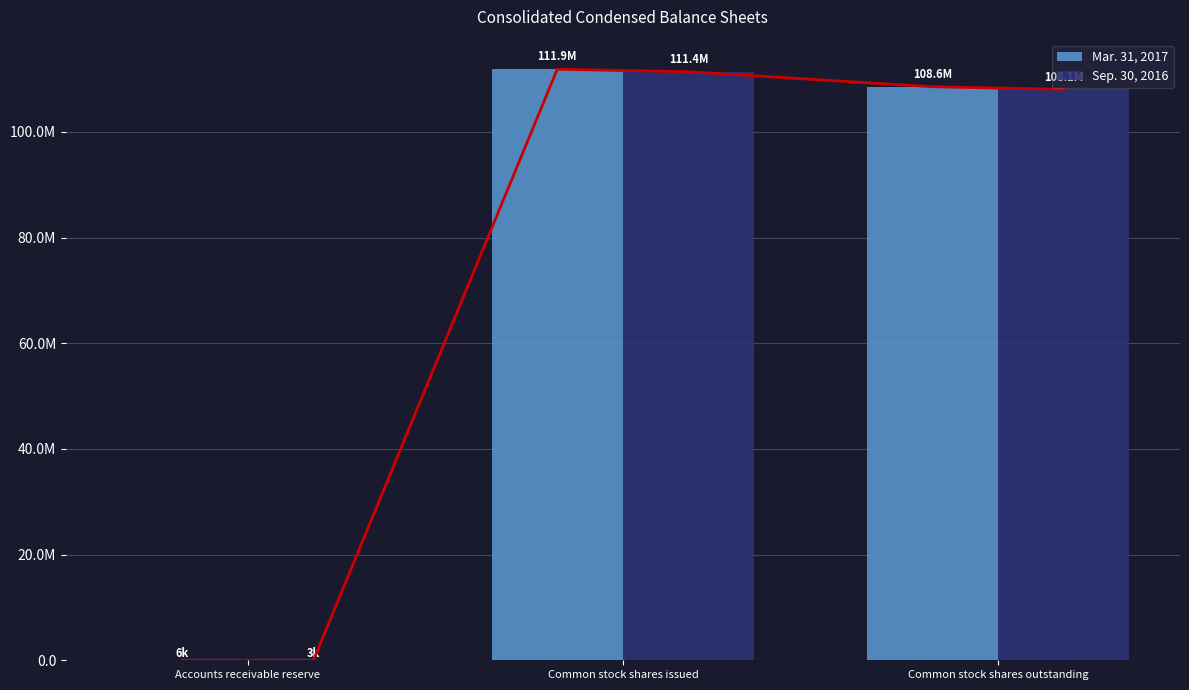

Reading right to left, what are all the values shown in this chart?

Mar. 31, 2017: Common stock shares outstanding=108566076	Common stock shares issued=111882076	Accounts receivable reserve=6397
Sep. 30, 2016: Common stock shares outstanding=108077916	Common stock shares issued=111400339	Accounts receivable reserve=2696